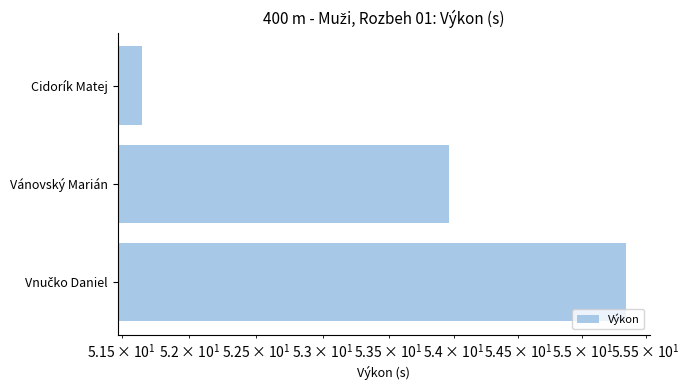

What is the minimum value shown in the chart?

51.6